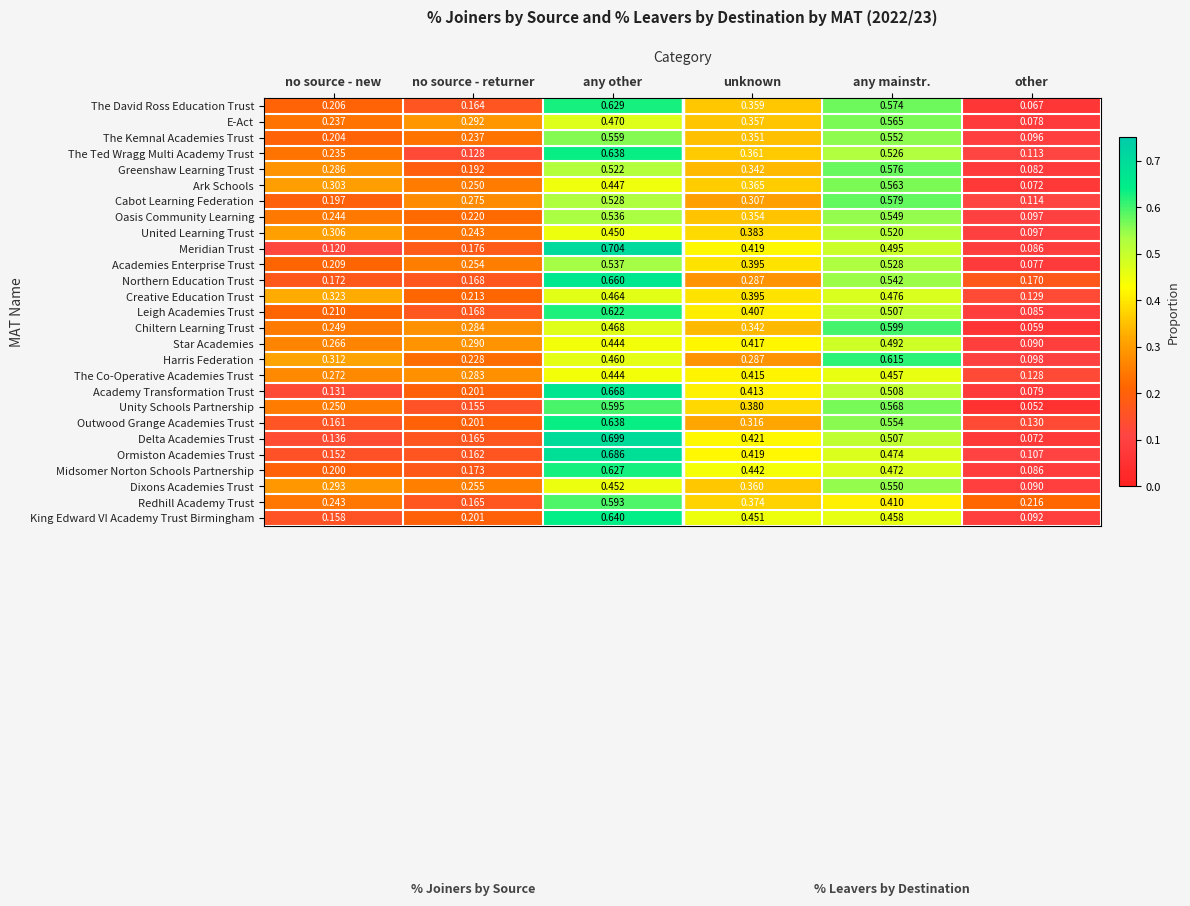

Is the value of King Edward VI Academy Trust Birmingham at unknown greater than the value of Creative Education Trust at unknown?

Yes